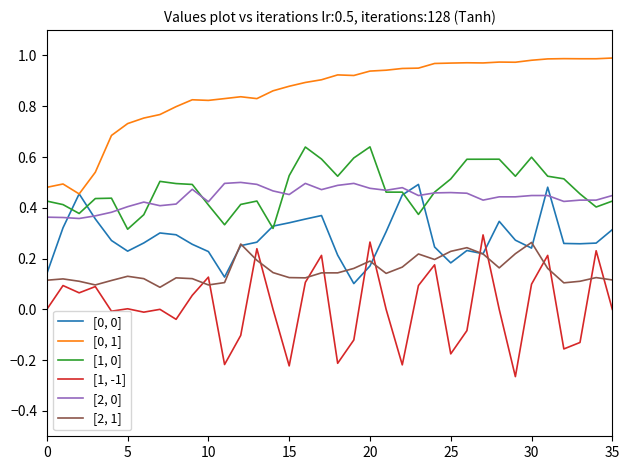

True or false: [2, 1] and [0, 1] intersect in this chart.

False